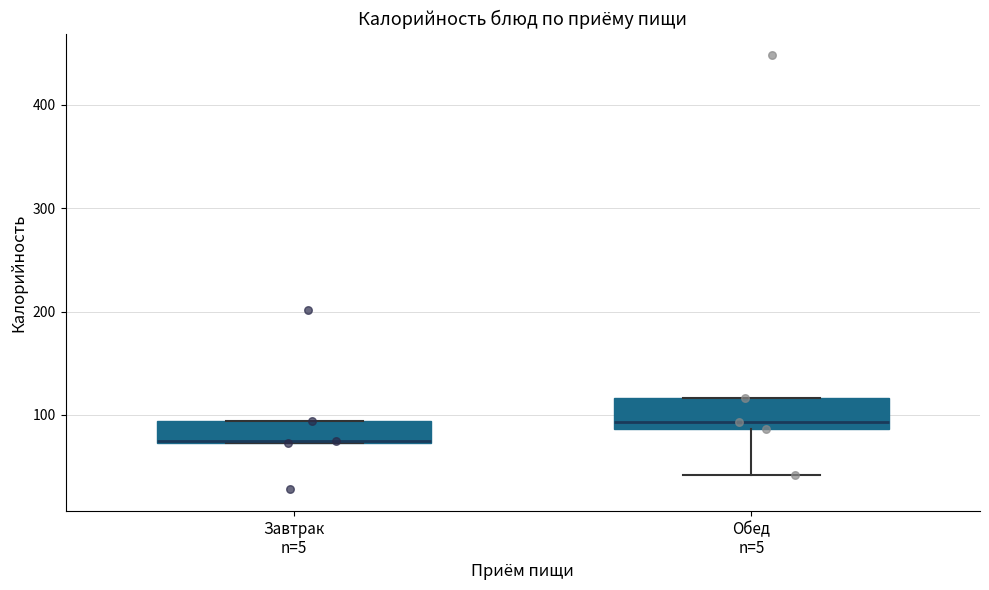

Where does the median line of the box for Завтрак n=5 sit on the y-axis? The values are not printed on the chart, so give them approximately, as read against the axis.

80